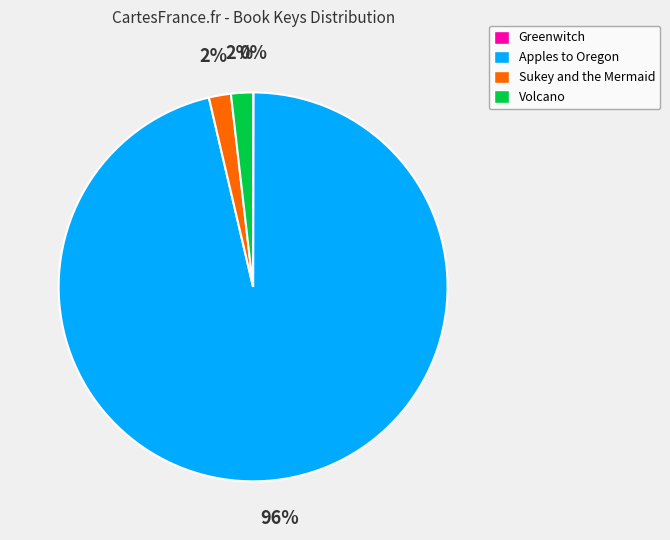

The Apples to Oregon slice represents 96% of the pie. True or false?

True